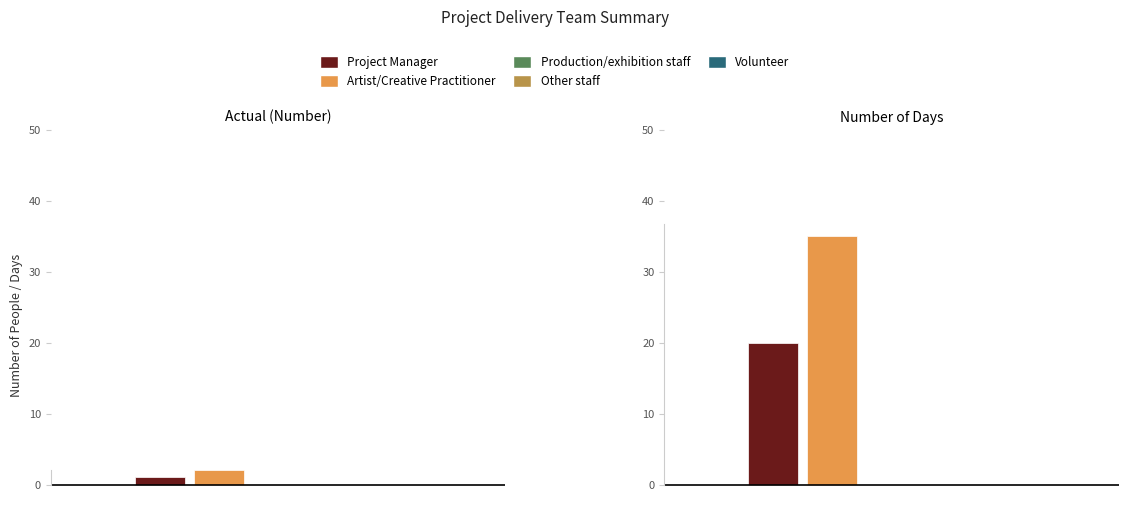

Reading right to left, extract all data points from this chart.

Project Manager: Number of Days=20	Actual (Number)=1
Artist/Creative Practitioner: Number of Days=35	Actual (Number)=2
Production/exhibition staff: Number of Days=0	Actual (Number)=0
Other staff: Number of Days=0	Actual (Number)=0
Volunteer: Number of Days=0	Actual (Number)=0